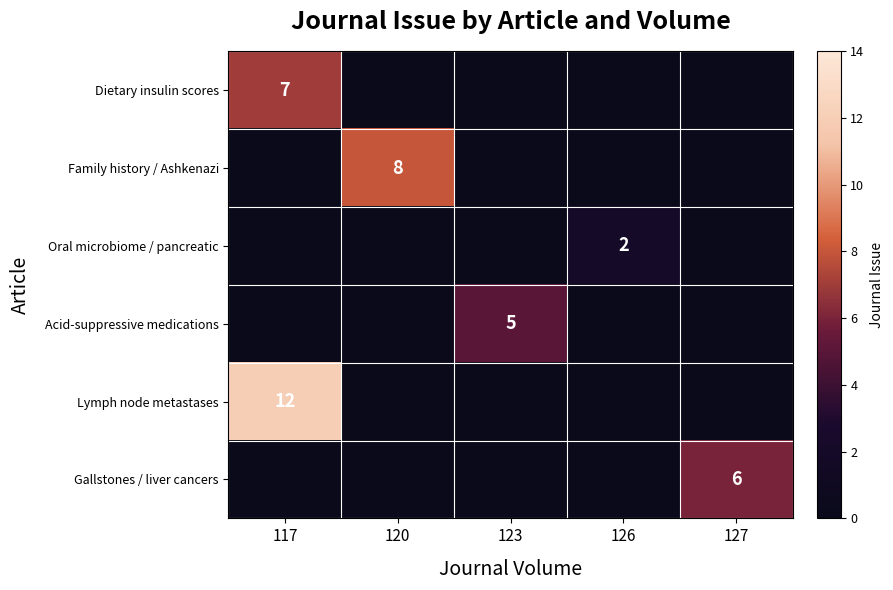

Which series has the widest spread of values?

Lymph node metastases